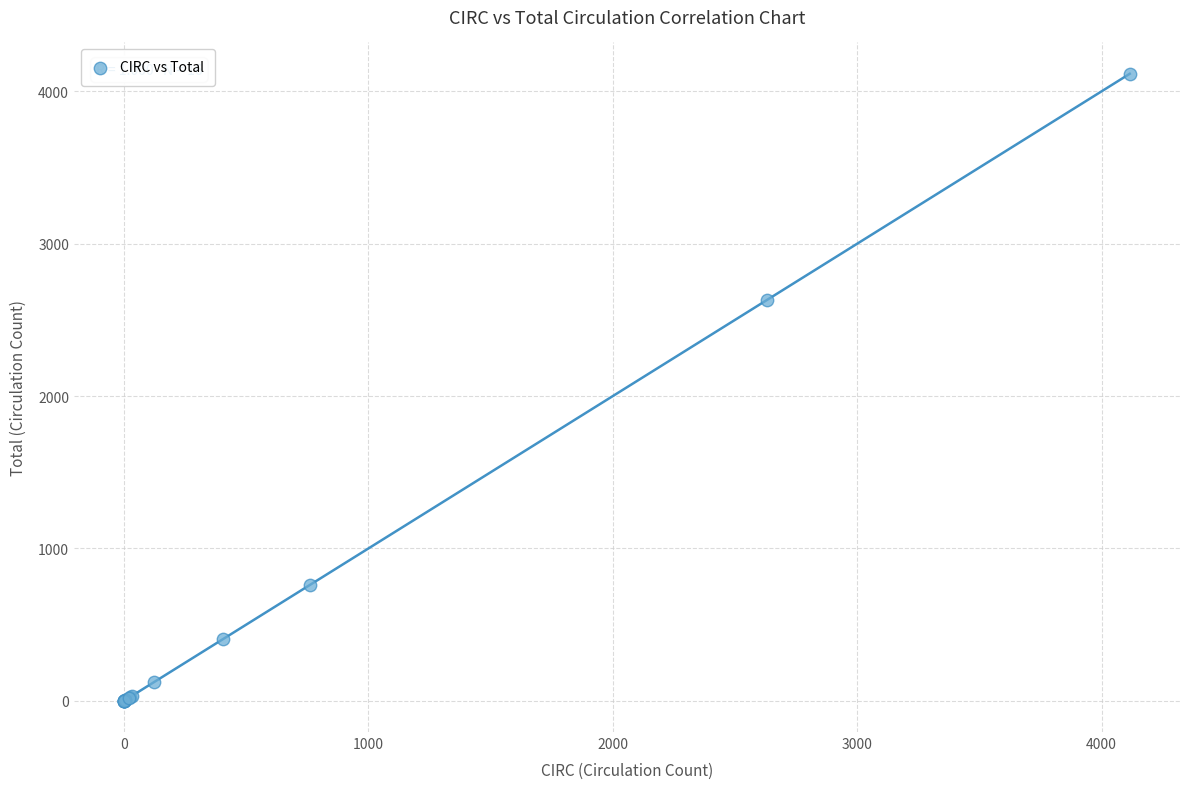

What Y value in the scatter plot is closest to 2058?

2630